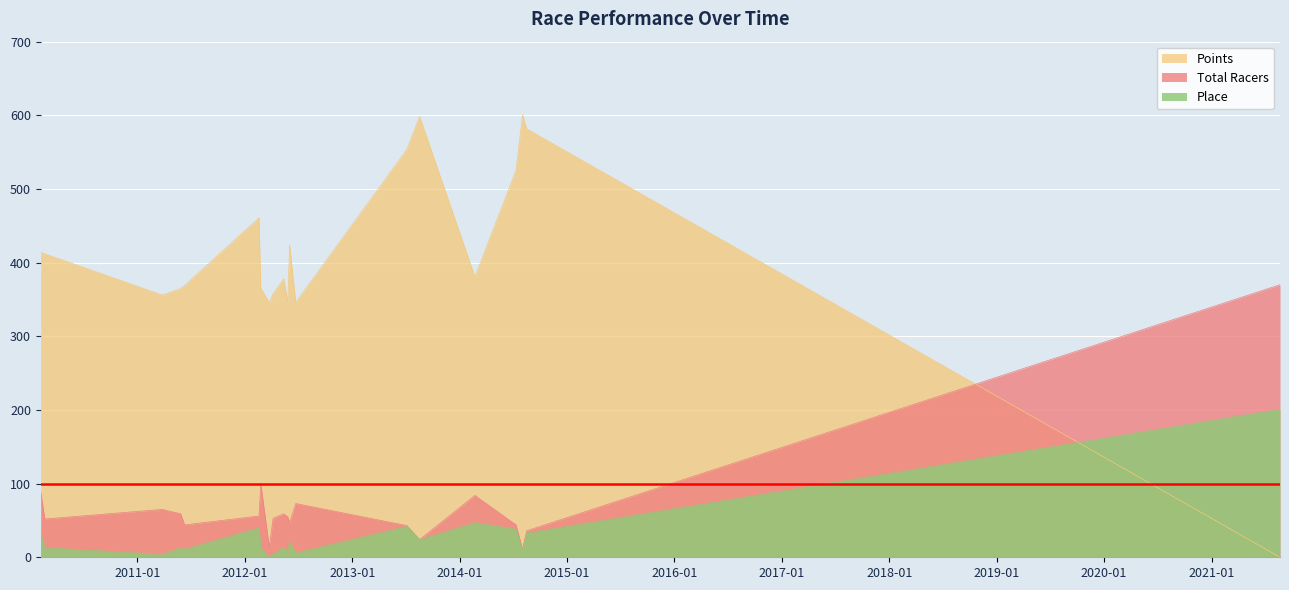

In Total Racers, how many points are higher than both neighbors (excluding endpoints)?

5